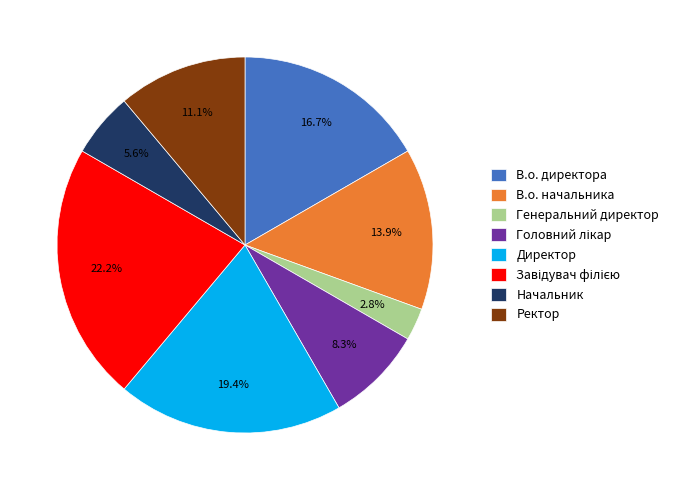

Count the number of slices in the pie.

8